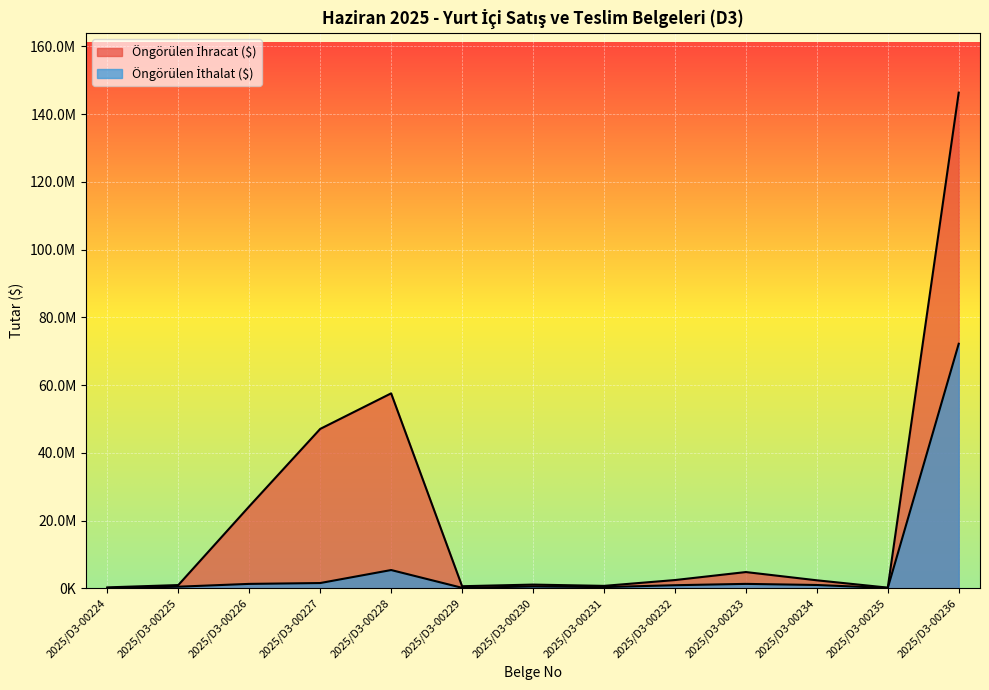

What is the total value across all series at 2025/D3-00229?

770000.0